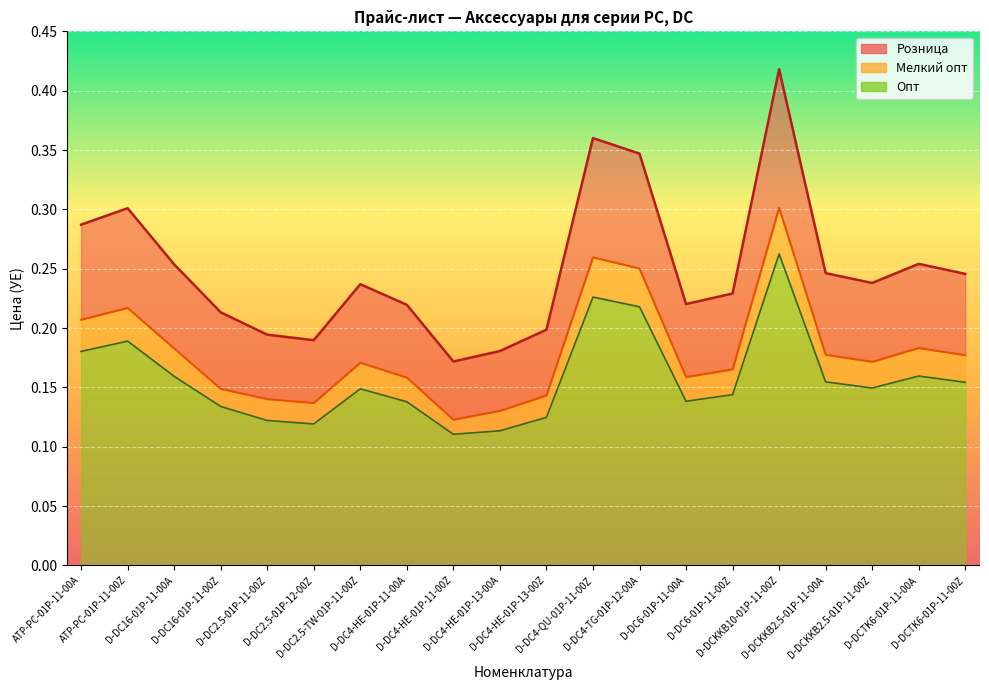

Is the value of Мелкий опт at D-DC6-01P-11-00A greater than the value of Розница at D-DC4-TG-01P-12-00A?

No